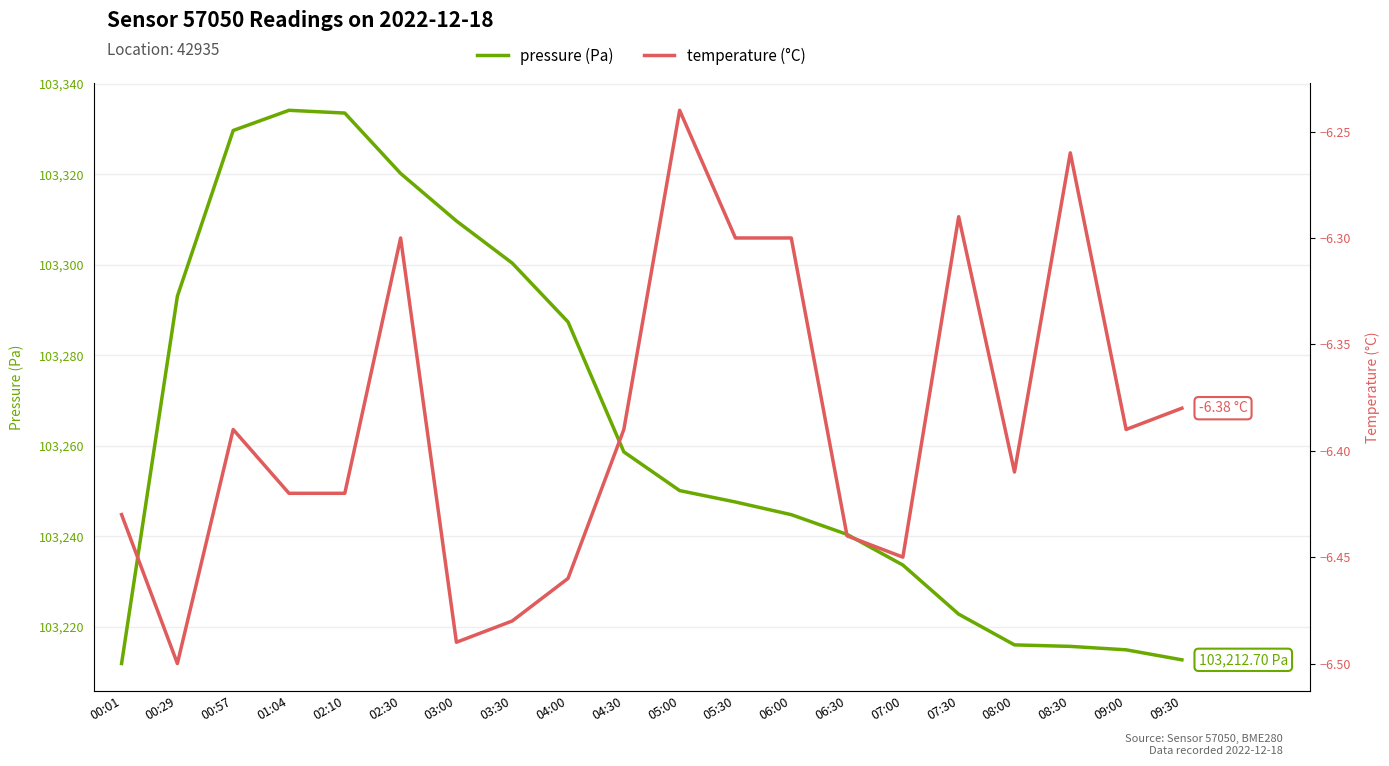

What is the sum of the pressure values at 02:10 and 03:00?

206643.2